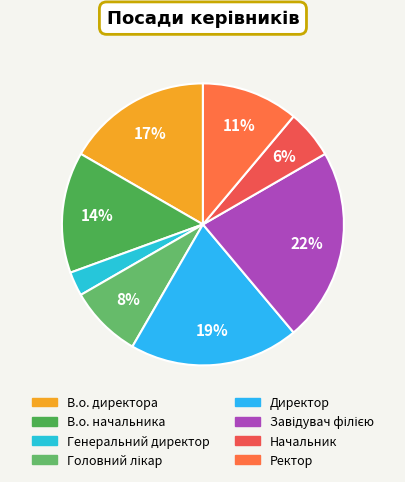

How many segments does this pie chart have?

8